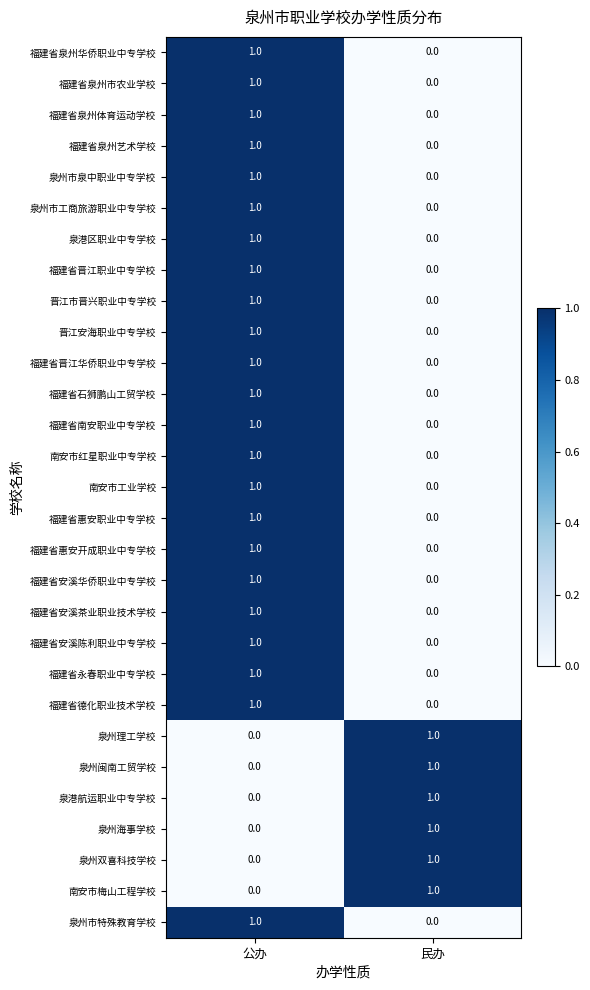

At which label does 晋江安海职业中专学校 reach its peak?

公办